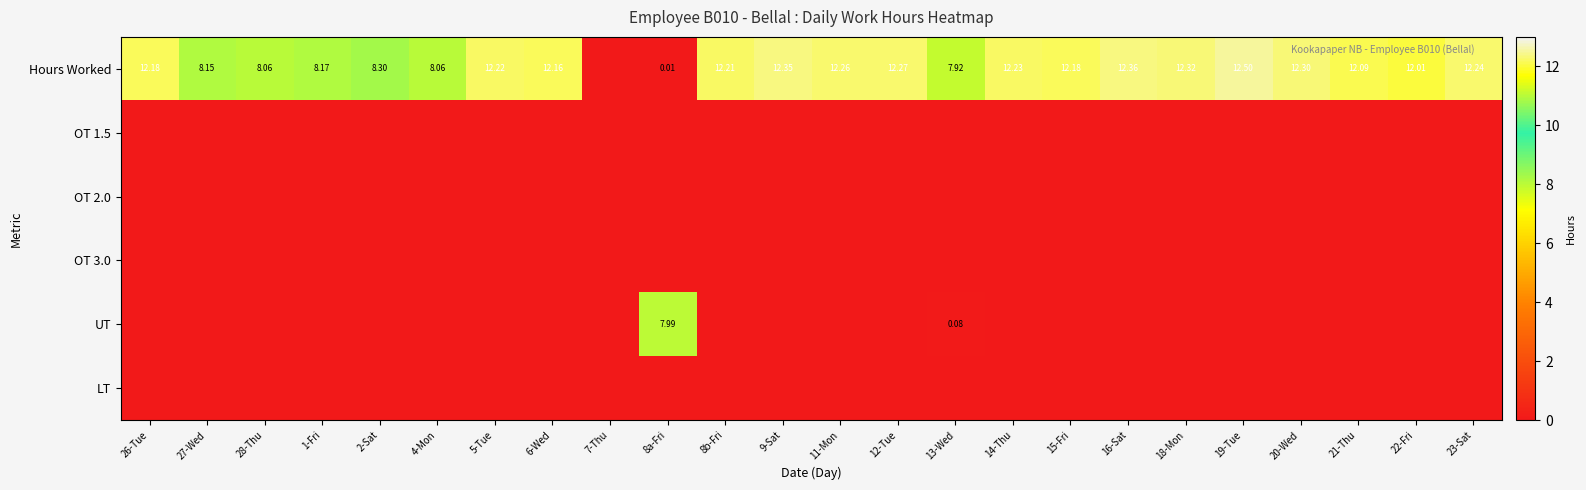

Is the value of OT 1.5 at 26-Tue greater than the value of OT 3.0 at 4-Mon?

No